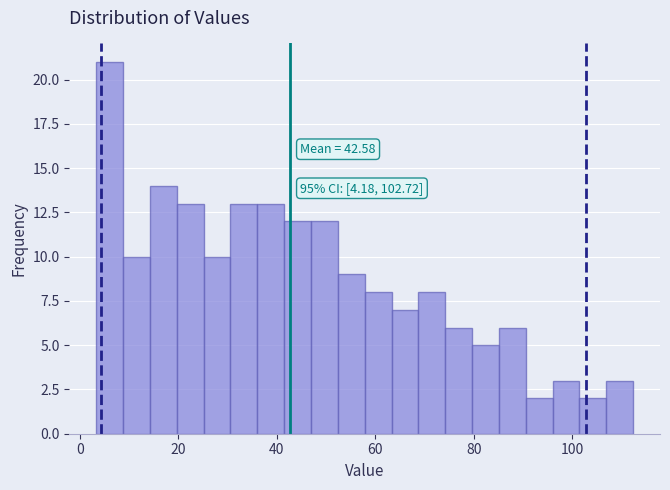

Read against the x-axis, roughly where is the centre of the tallest bar?

6